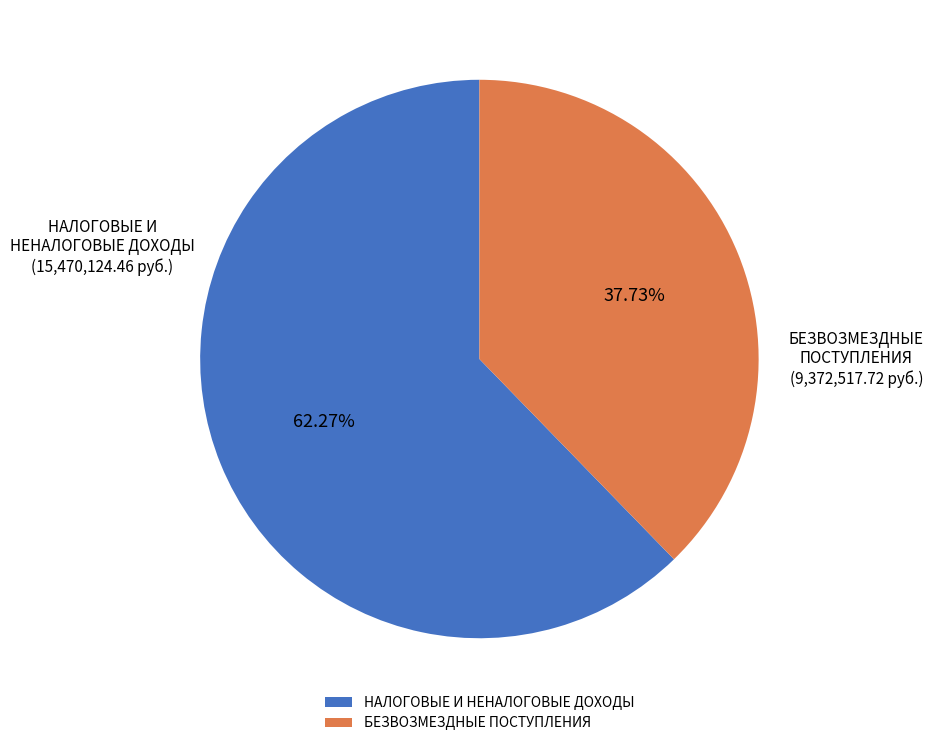

To the nearest percent, what is the average slice percentage?

50%